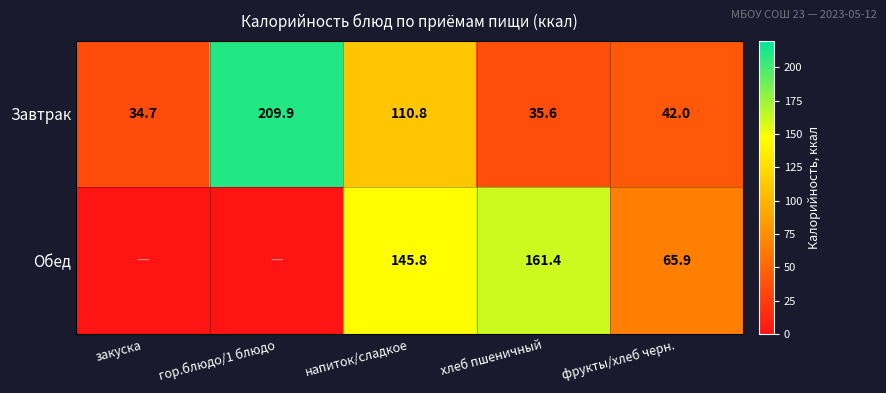

Is the value of Завтрак at напиток/сладкое greater than the value of Обед at напиток/сладкое?

No